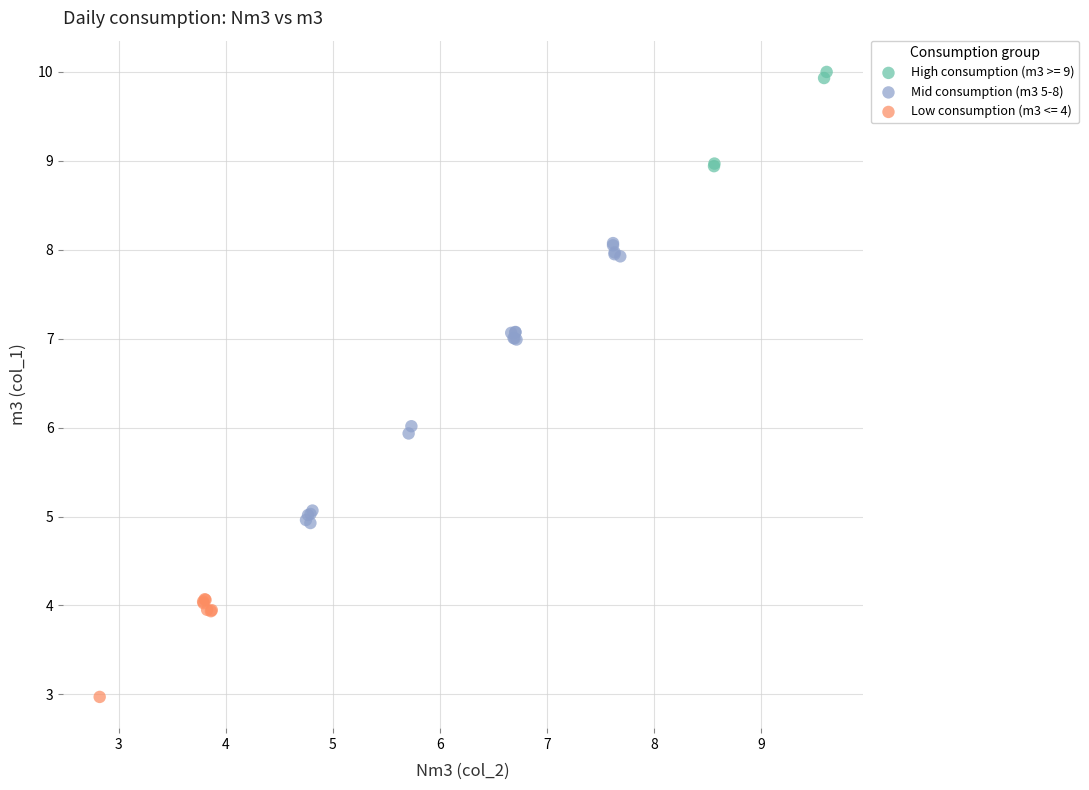

Which series has the widest spread of Y values?

Mid consumption (m3 5-8)